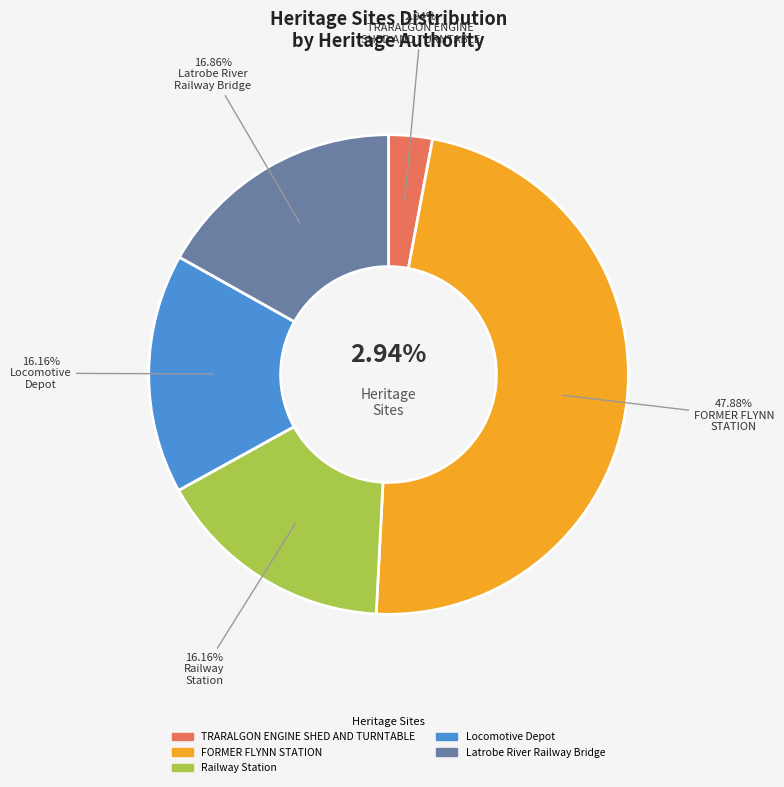

To the nearest percent, what is the average slice percentage?

20%